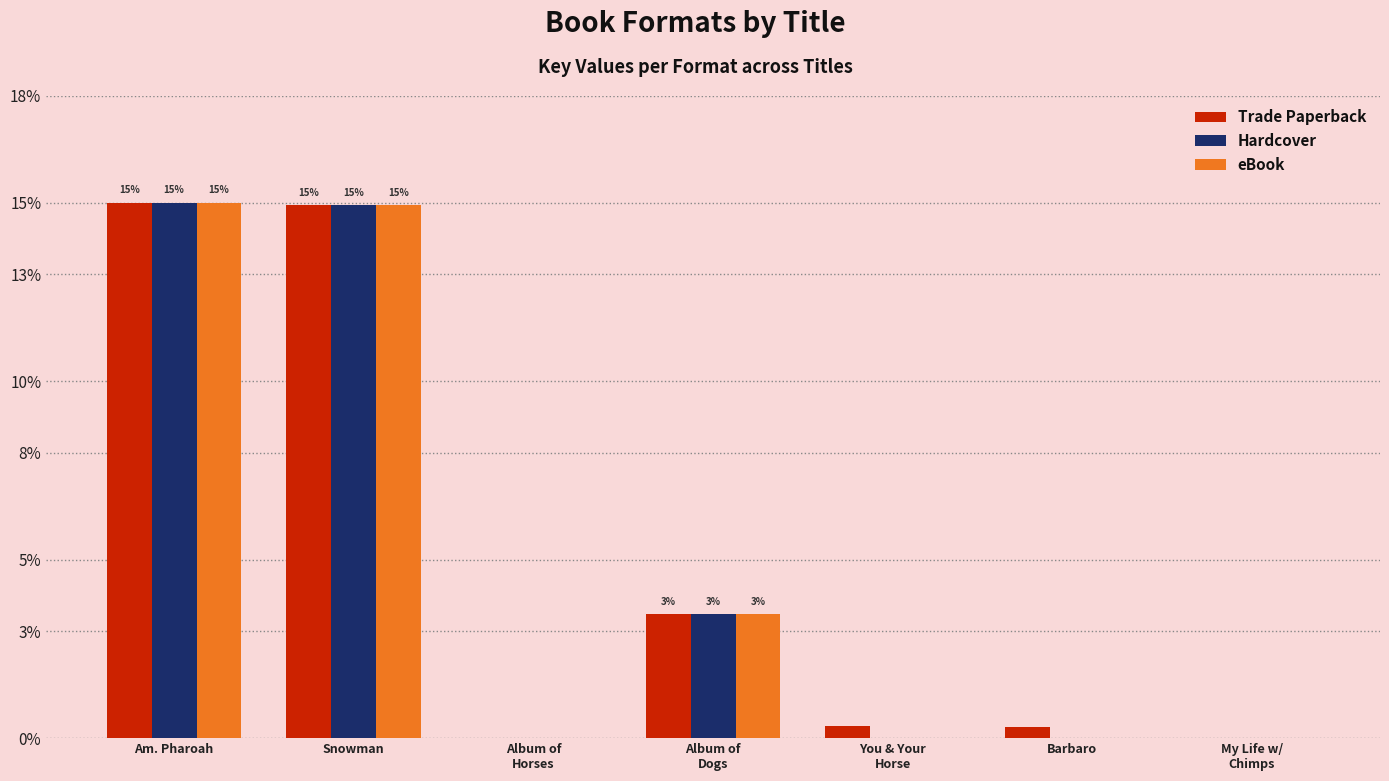

Does the chart contain stacked bars?

No